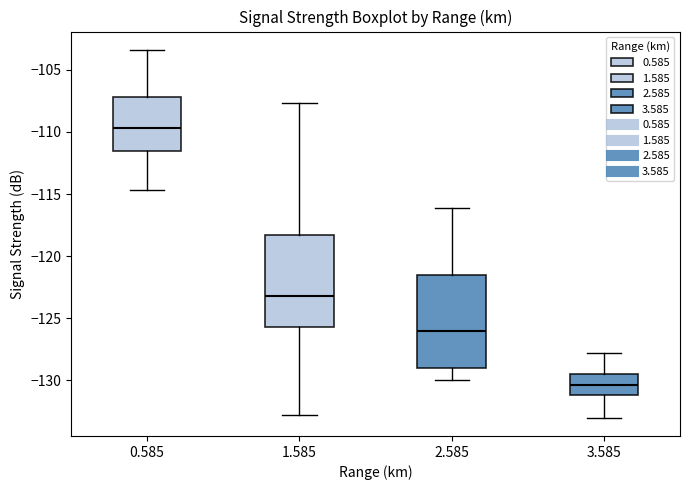

Which box's median line is the lowest?

3.585